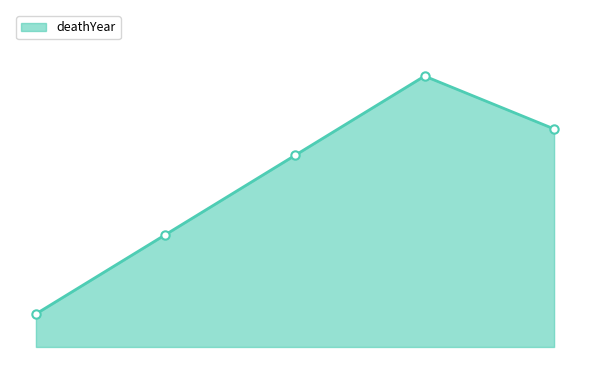

What is the smallest value displayed?

1900